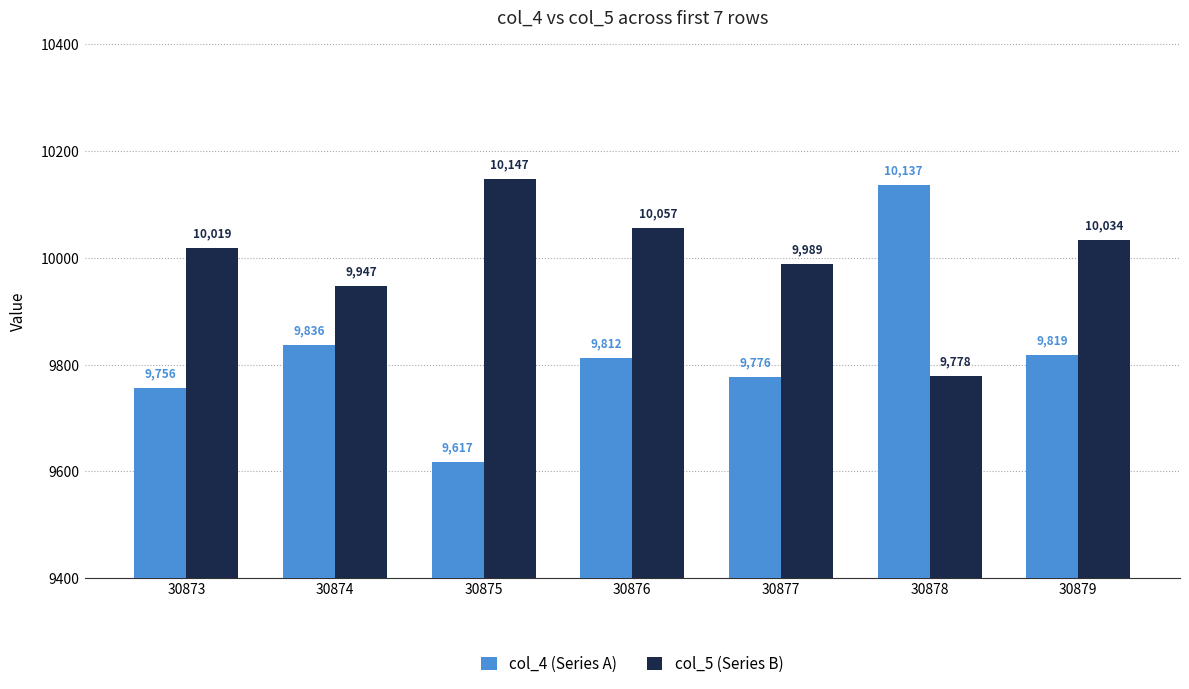

Reading left to right, what are all the values shown in this chart?

col_4 (Series A): 9756	9836	9617	9812	9776	10137	9819
col_5 (Series B): 10019	9947	10147	10057	9989	9778	10034